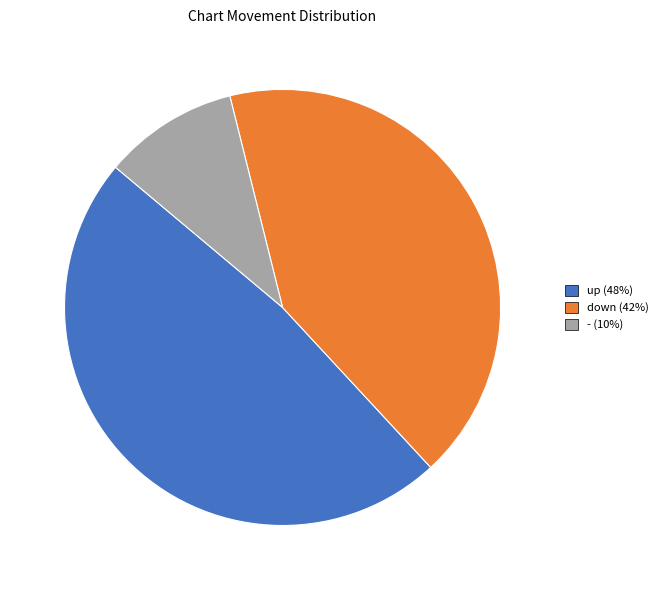

Does any single category account for the majority?

No